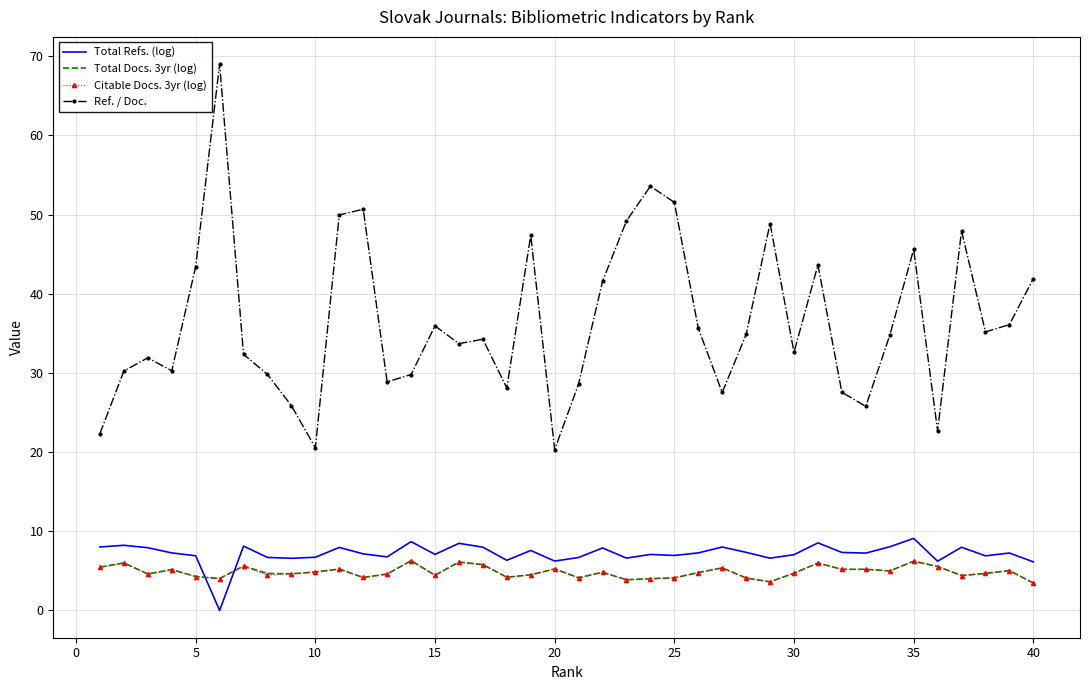

Which series has the largest total across all categories?

Ref. / Doc.